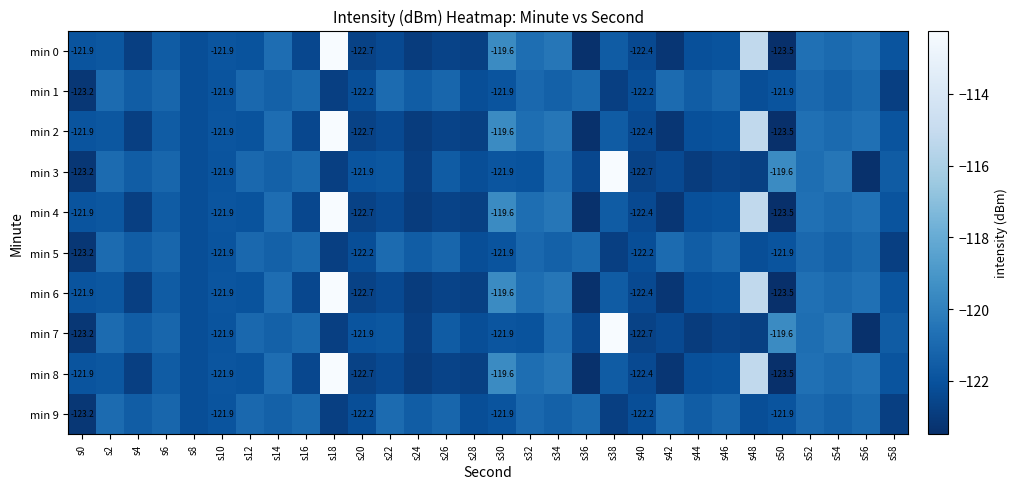

Where is min 2 nearest to the value -117?

s48